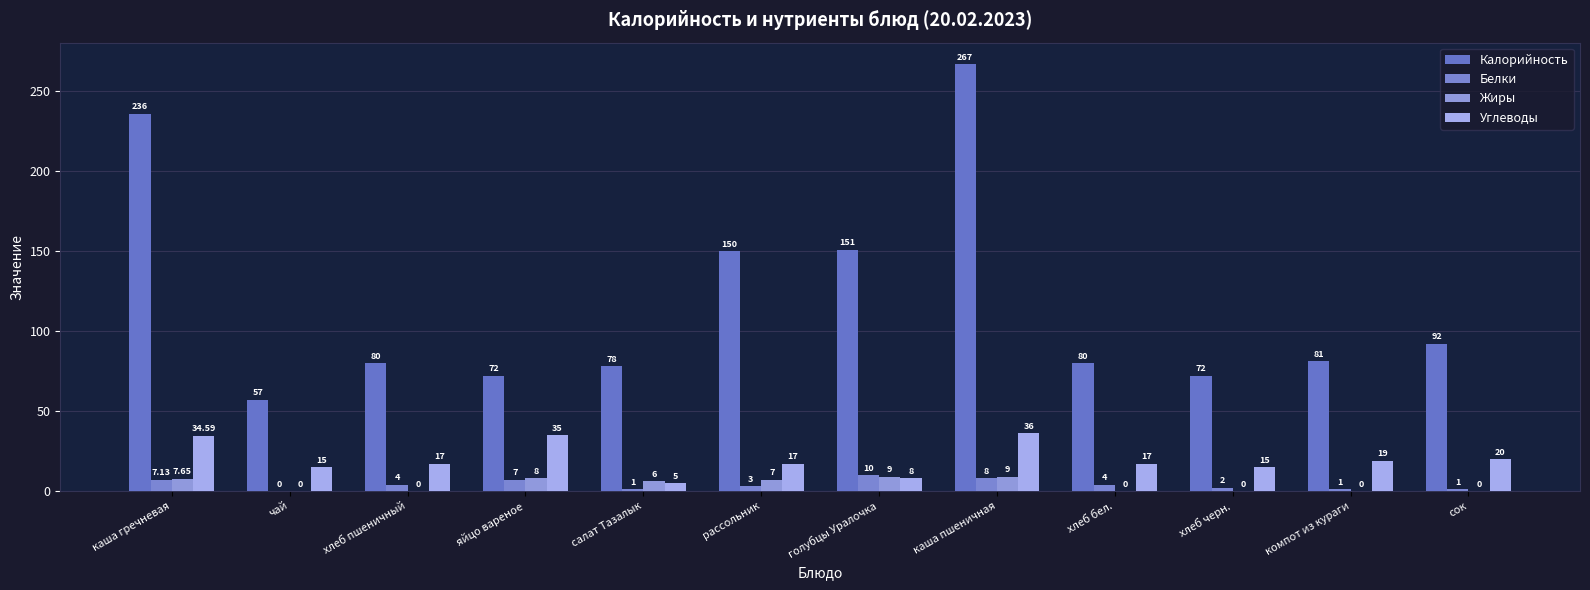

What is the total value across all series at компот из кураги?

101.0